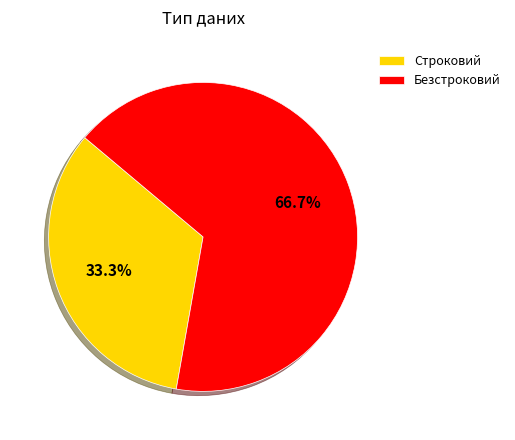

The Безстроковий slice represents 58% of the pie. True or false?

False